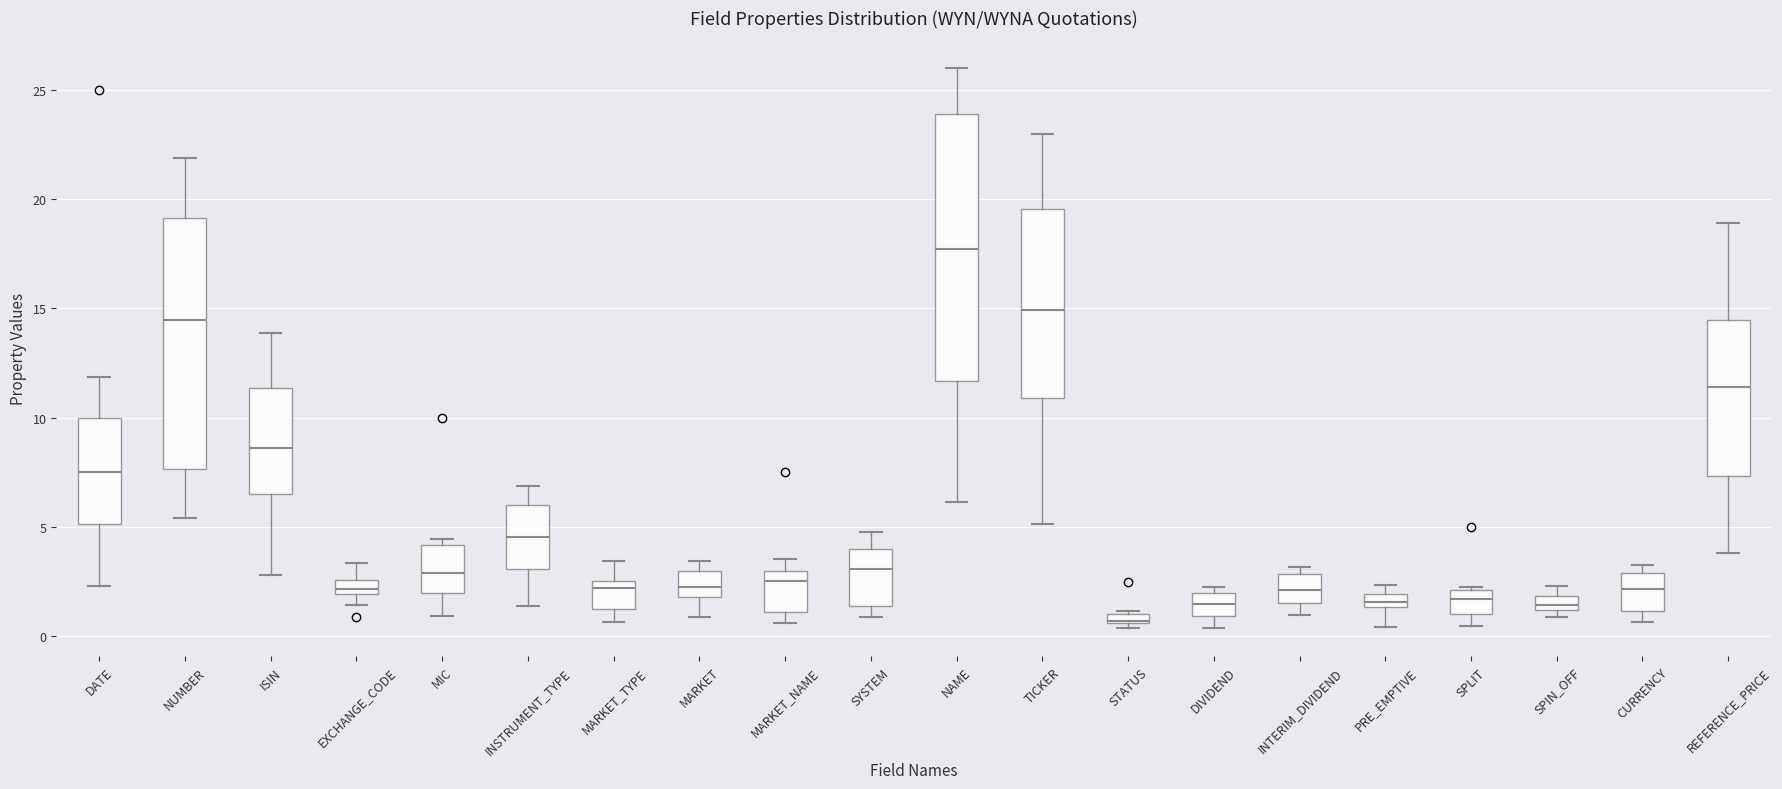

Comparing the boxes themselves (not the whiskers), which one is the tallest?

NAME